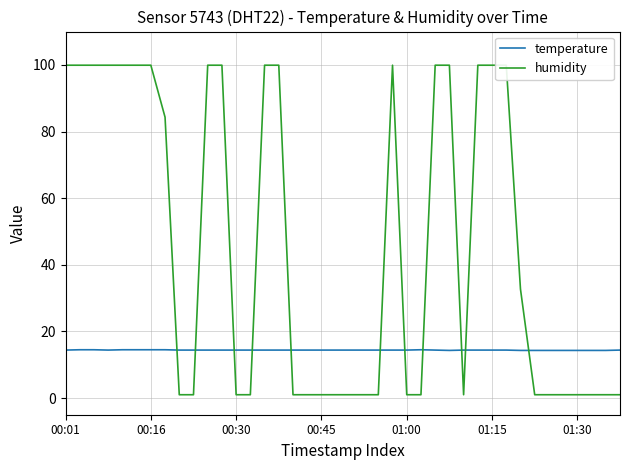

What is the difference between the maximum and minimum values in the humidity series?

98.9